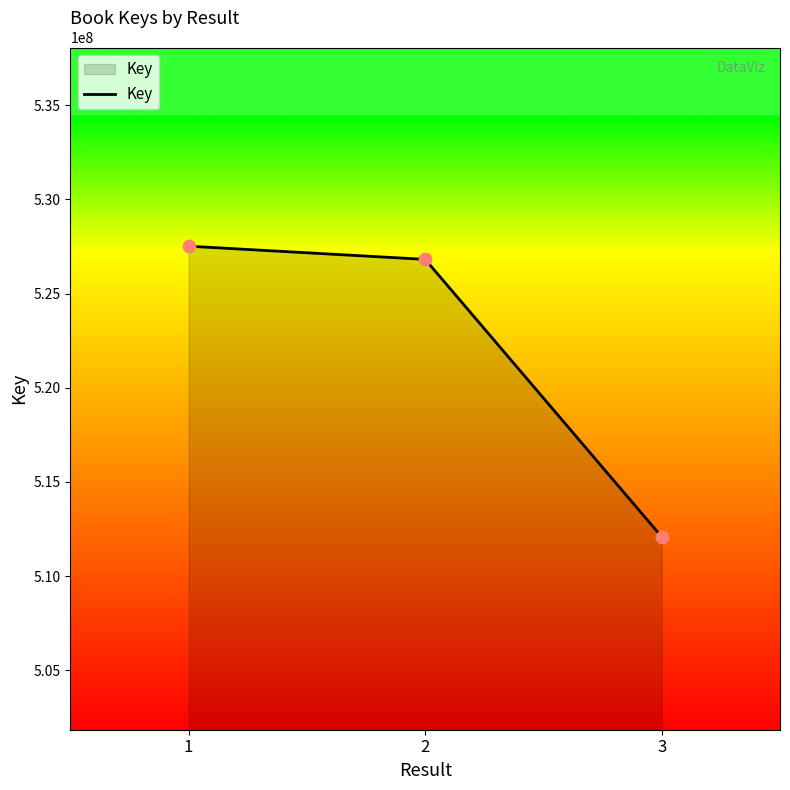

What is the ratio of the value at 1 to the value at 2?

1.0